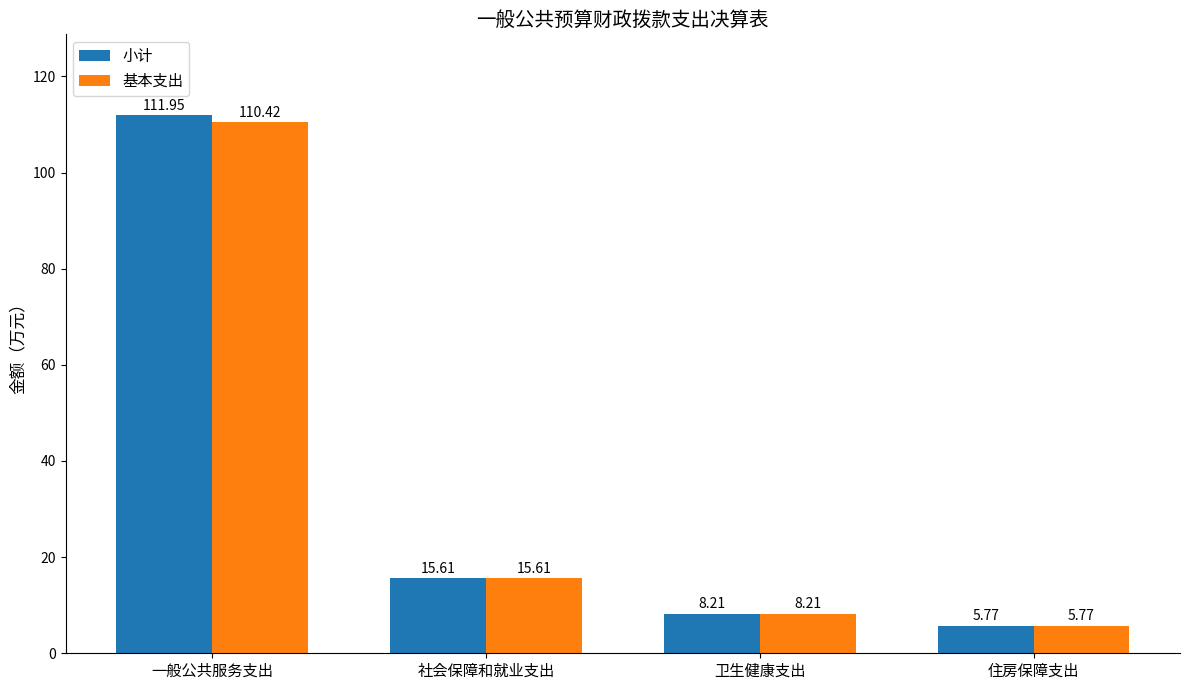

Rank the series by their average value, from highest to lowest.

小计, 基本支出